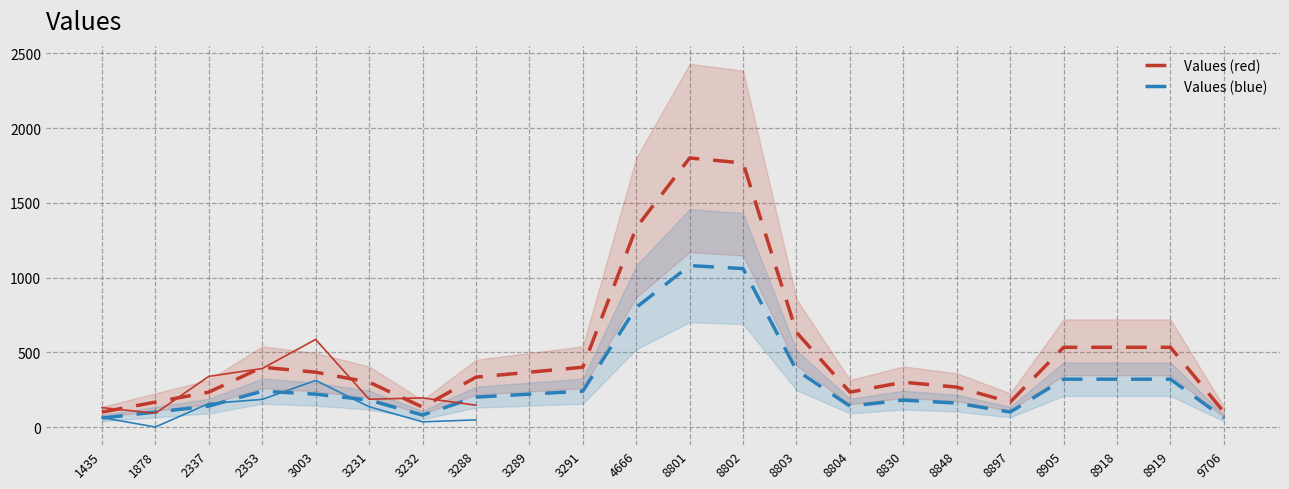

Reading left to right, what are all the values shown in this chart?

Values (red): 100.0	166.7	233.3	400.0	366.7	300.0	133.3	333.3	366.7	400.0	1333.3	1800.0	1766.7	633.3	233.3	300.0	266.7	166.7	533.3	533.3	533.3	100.0
Values (blue): 60.0	100.0	140.0	240.0	220.0	180.0	80.0	200.0	220.0	240.0	800.0	1080.0	1060.0	380.0	140.0	180.0	160.0	100.0	320.0	320.0	320.0	60.0